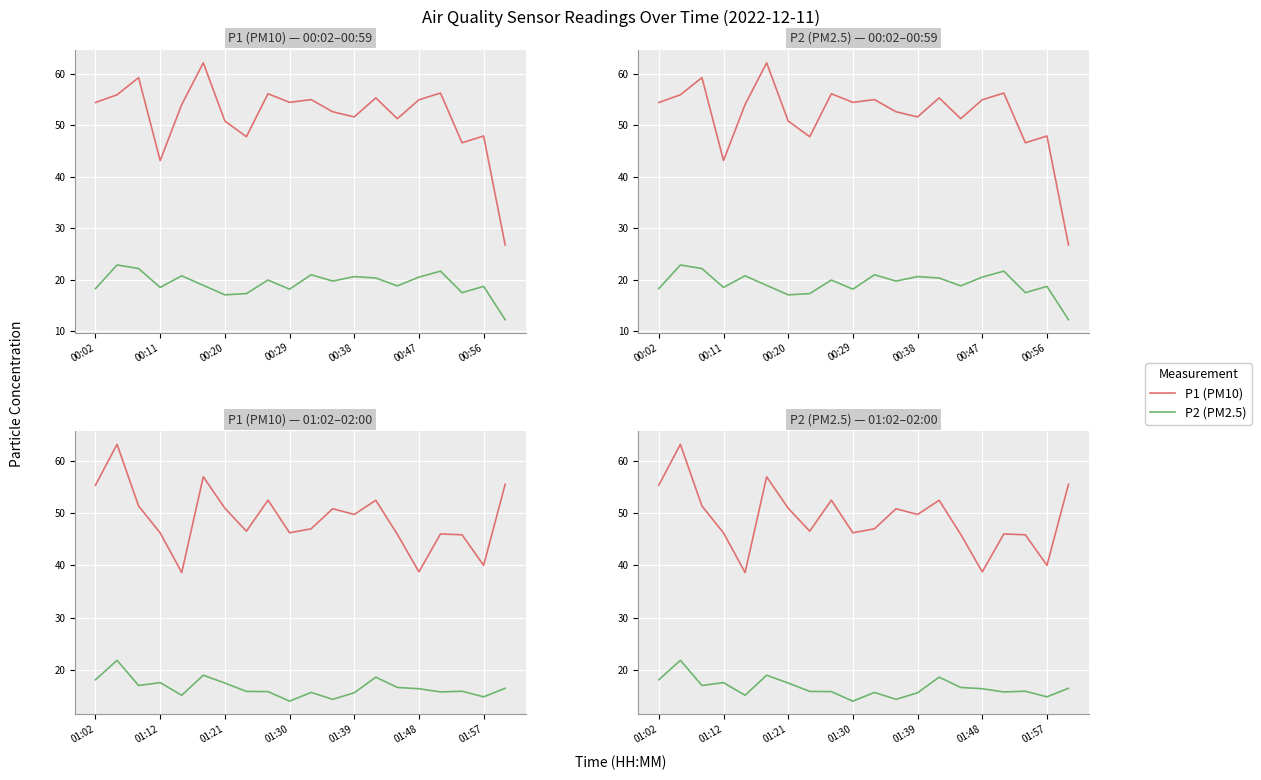

Which series changed the most between 01:30 and 01:57?

P1 (PM10)